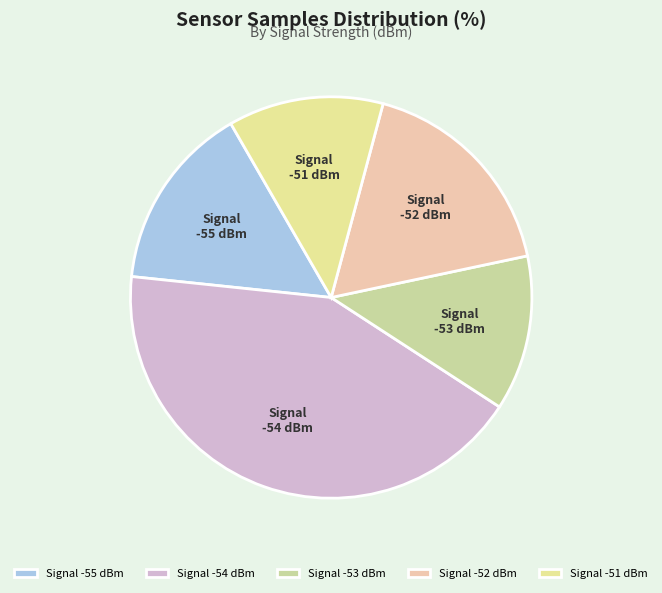

Do Signal -52 dBm and Signal -54 dBm together represent more than half of the pie?

Yes